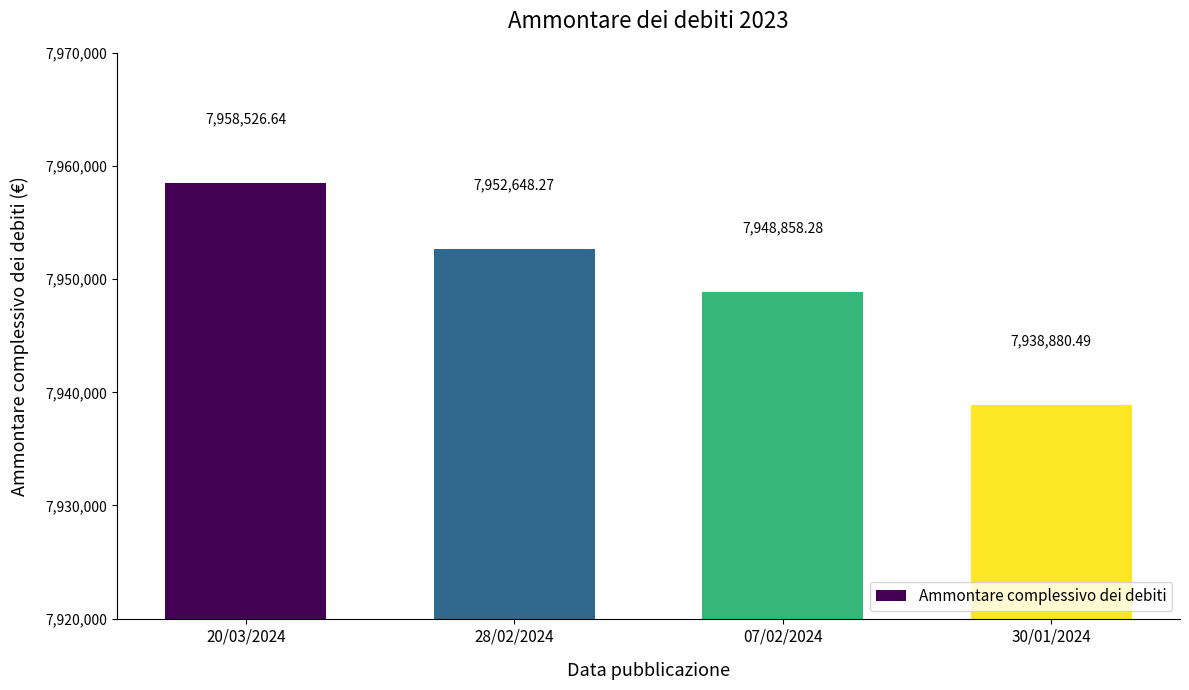

Rank the categories by value from lowest to highest.

30/01/2024, 07/02/2024, 28/02/2024, 20/03/2024